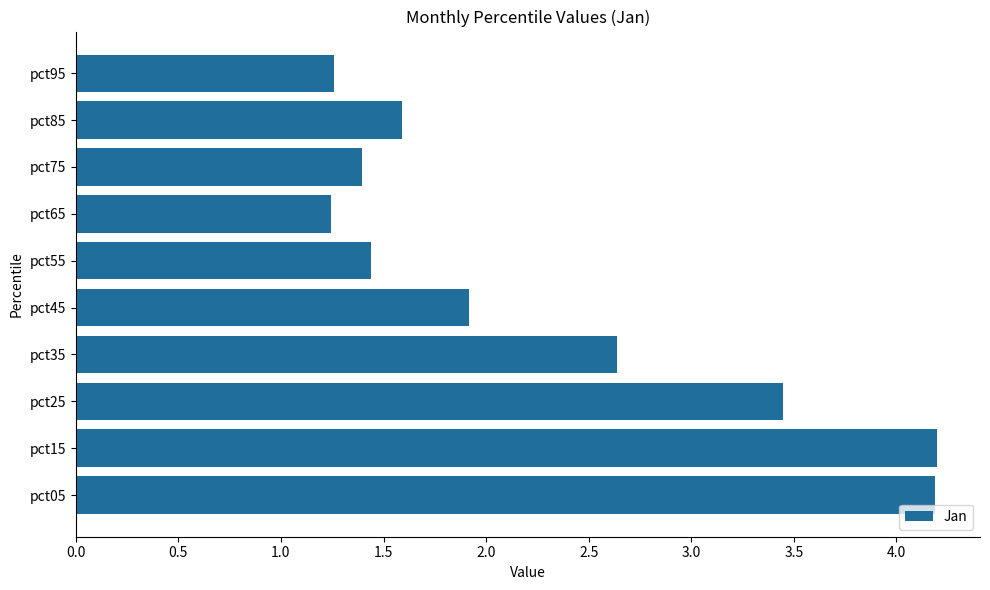

What is the greatest value displayed?

4.2